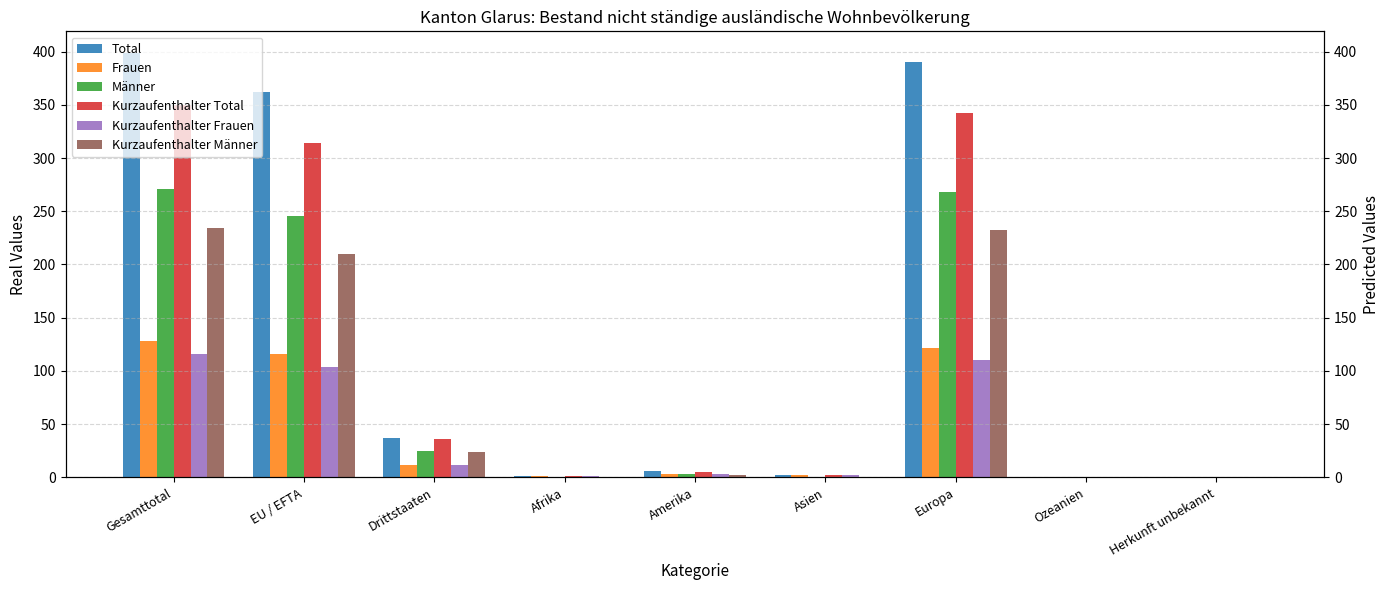

Does the chart contain any negative values?

No